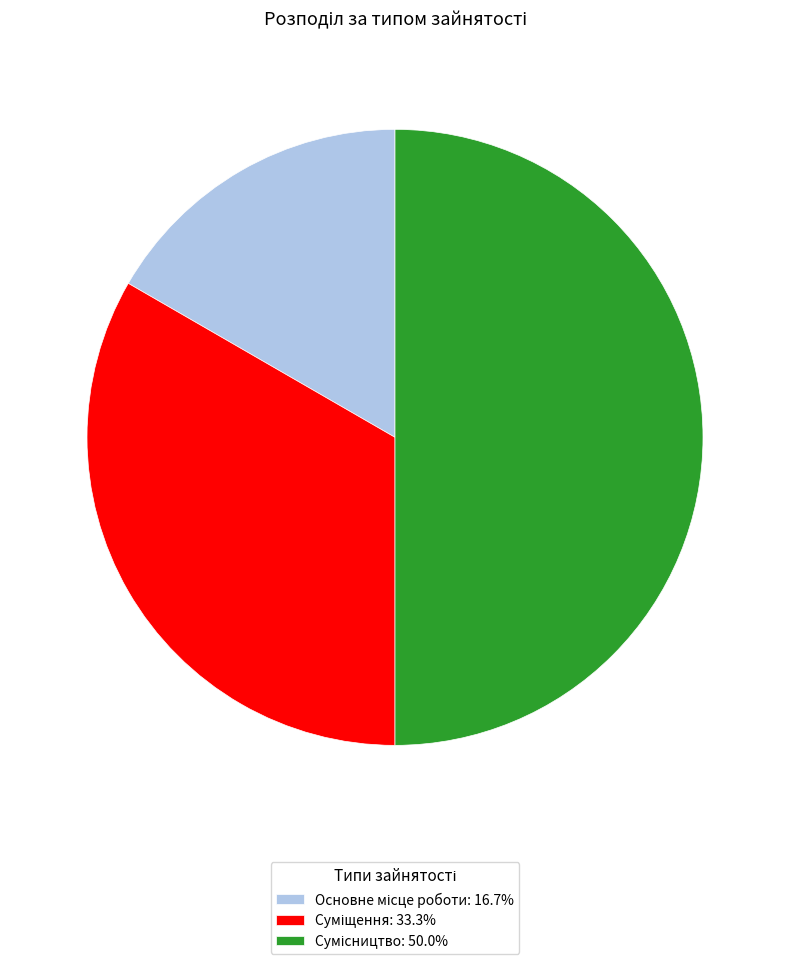

Is it true that Сумісництво is 39% of the pie?

False